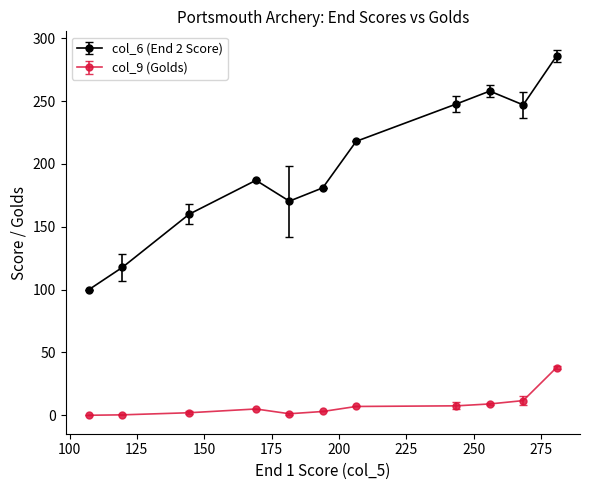

What is the value of the col_6 (End 2 Score) point at the 5th from the left?

170.4